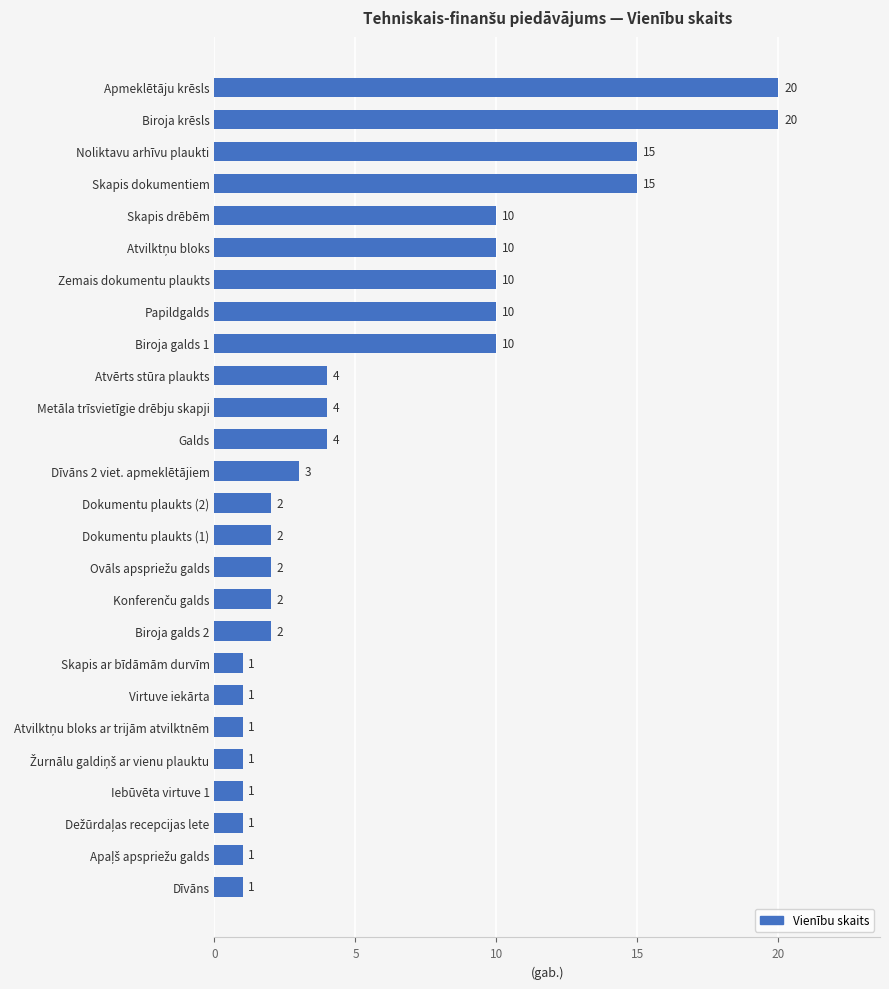

What is the greatest value displayed?

20